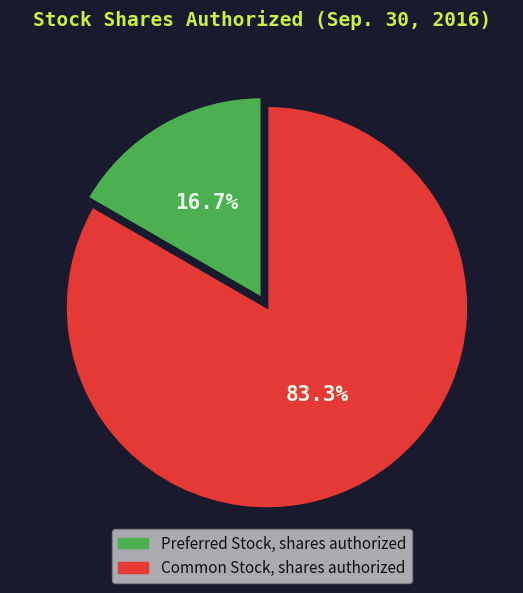

How many segments does this pie chart have?

2